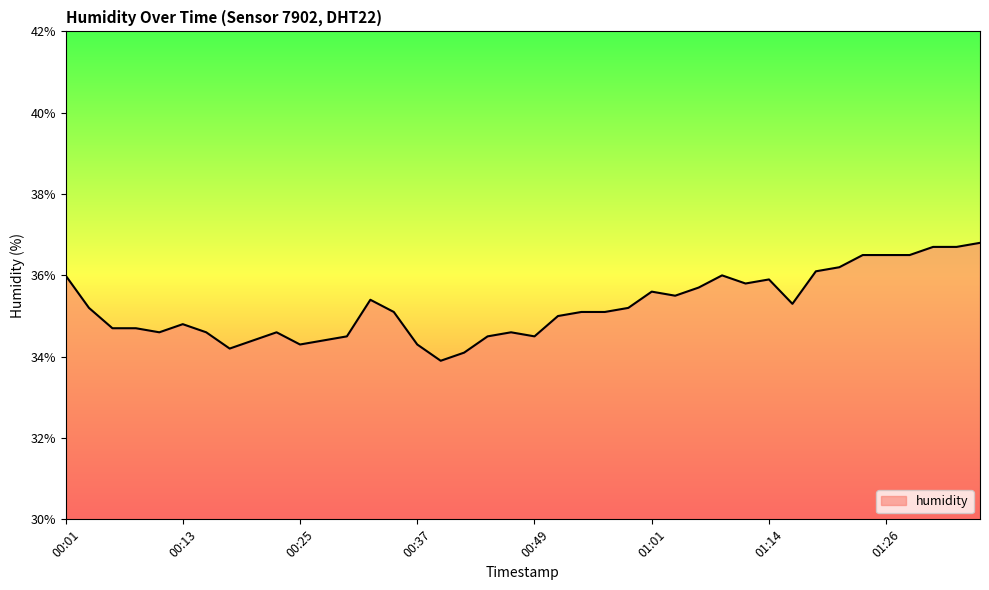

What is the minimum value shown in the chart?

33.9